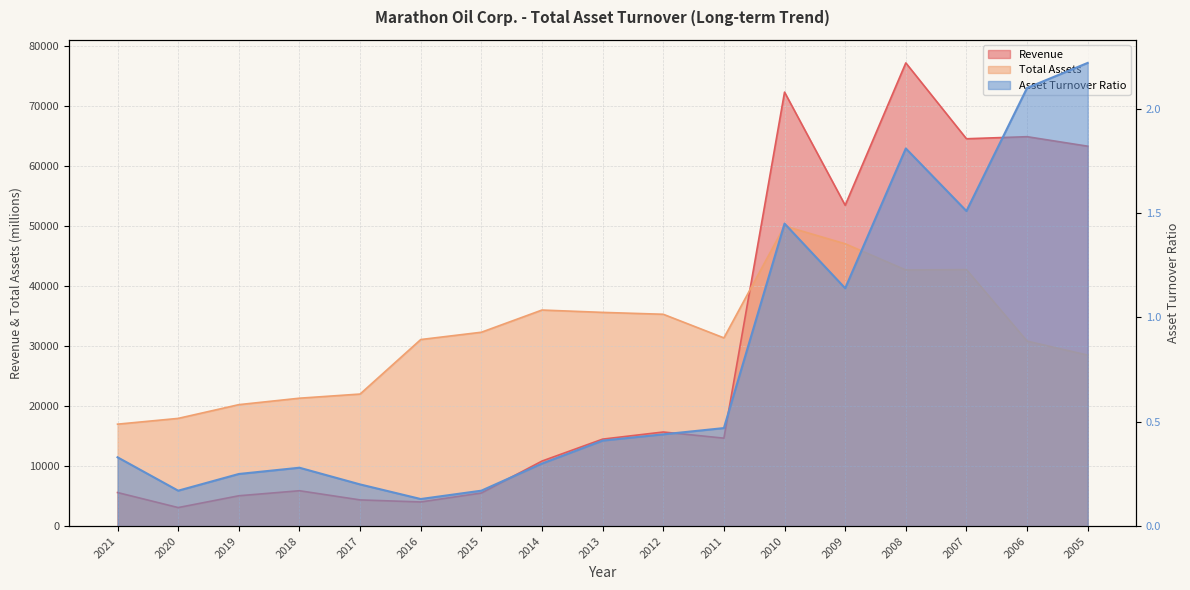

Which series changed the most between 2017 and 2012?

Total Assets